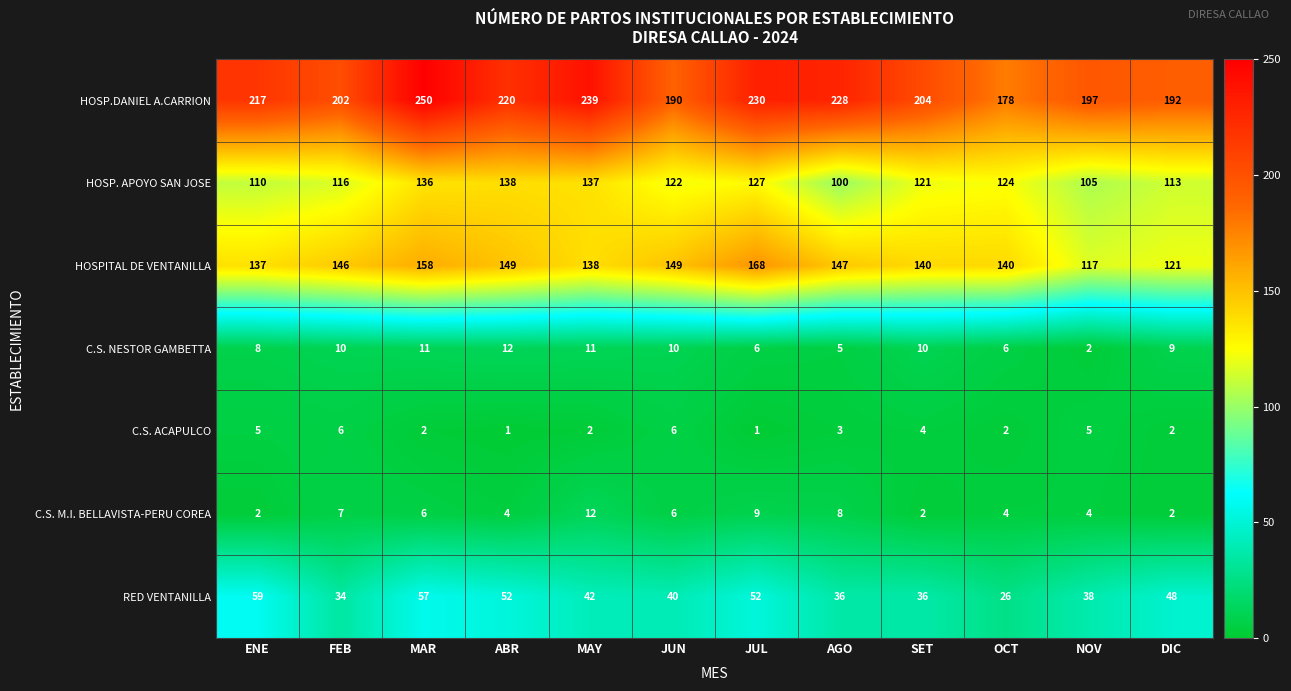

What is the spread (max minus min) of values at ABR?

219